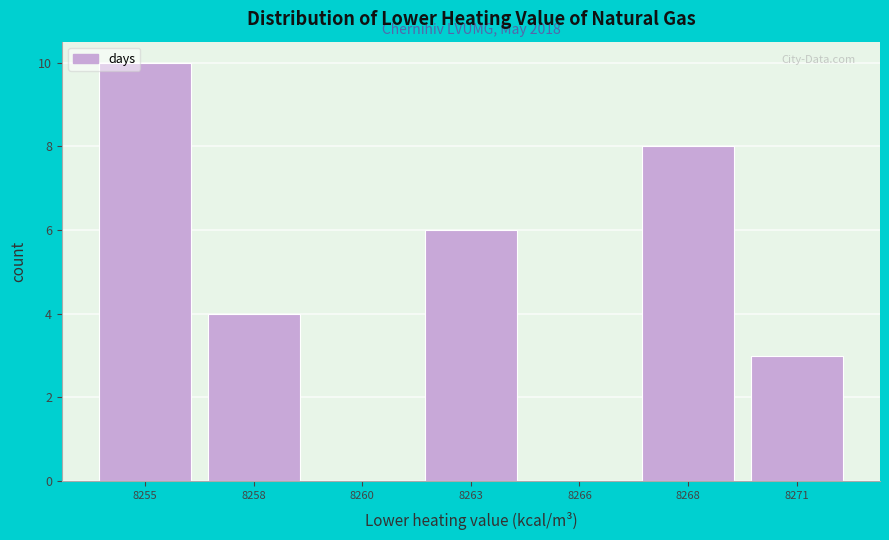

Reading left to right, transcribe all the data shown in this chart.

8255=10	8258=4	8260=0	8263=6	8266=0	8268=8	8271=3